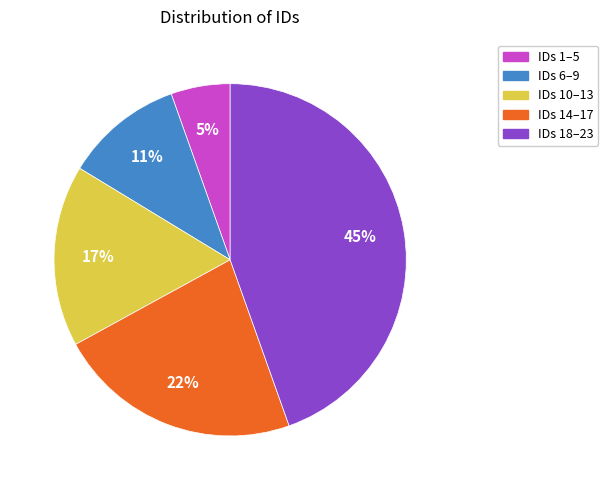

The IDs 10–13 slice represents 11% of the pie. True or false?

False